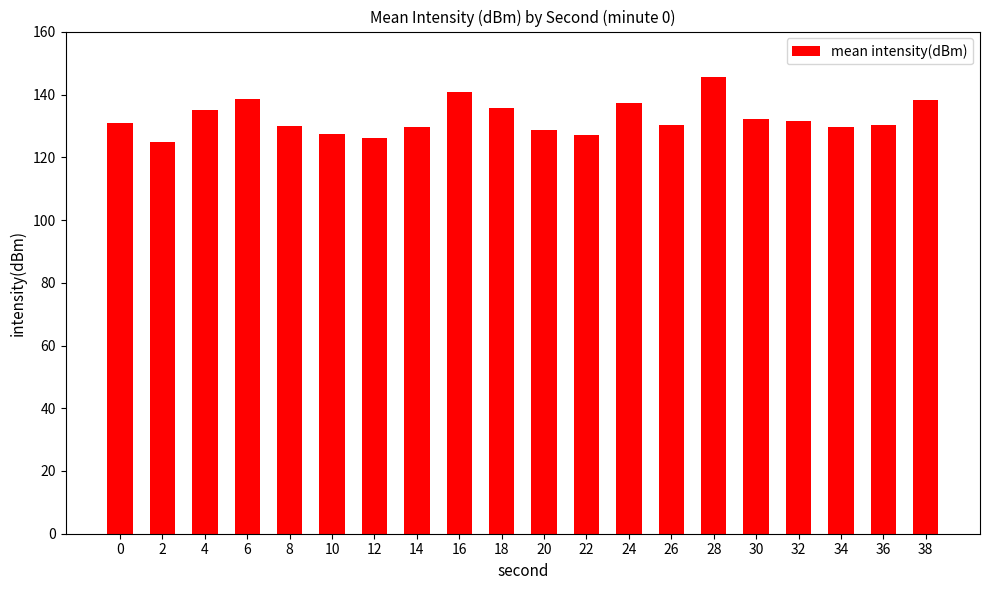

What is the minimum value shown in the chart?

125.0